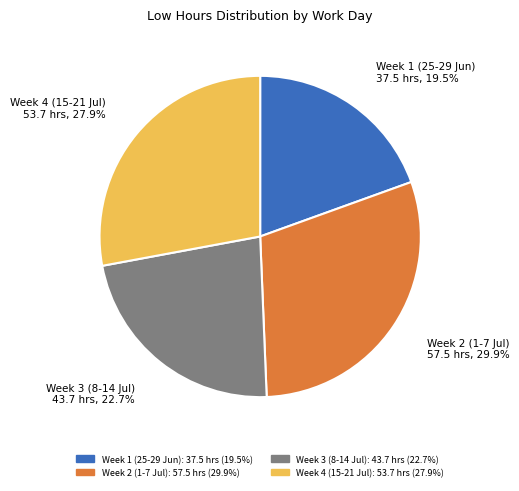

Between Week 1 (25-29 Jun): 37.5 hrs (19.5%) and Week 2 (1-7 Jul): 57.5 hrs (29.9%), which is larger?

Week 2 (1-7 Jul): 57.5 hrs (29.9%)